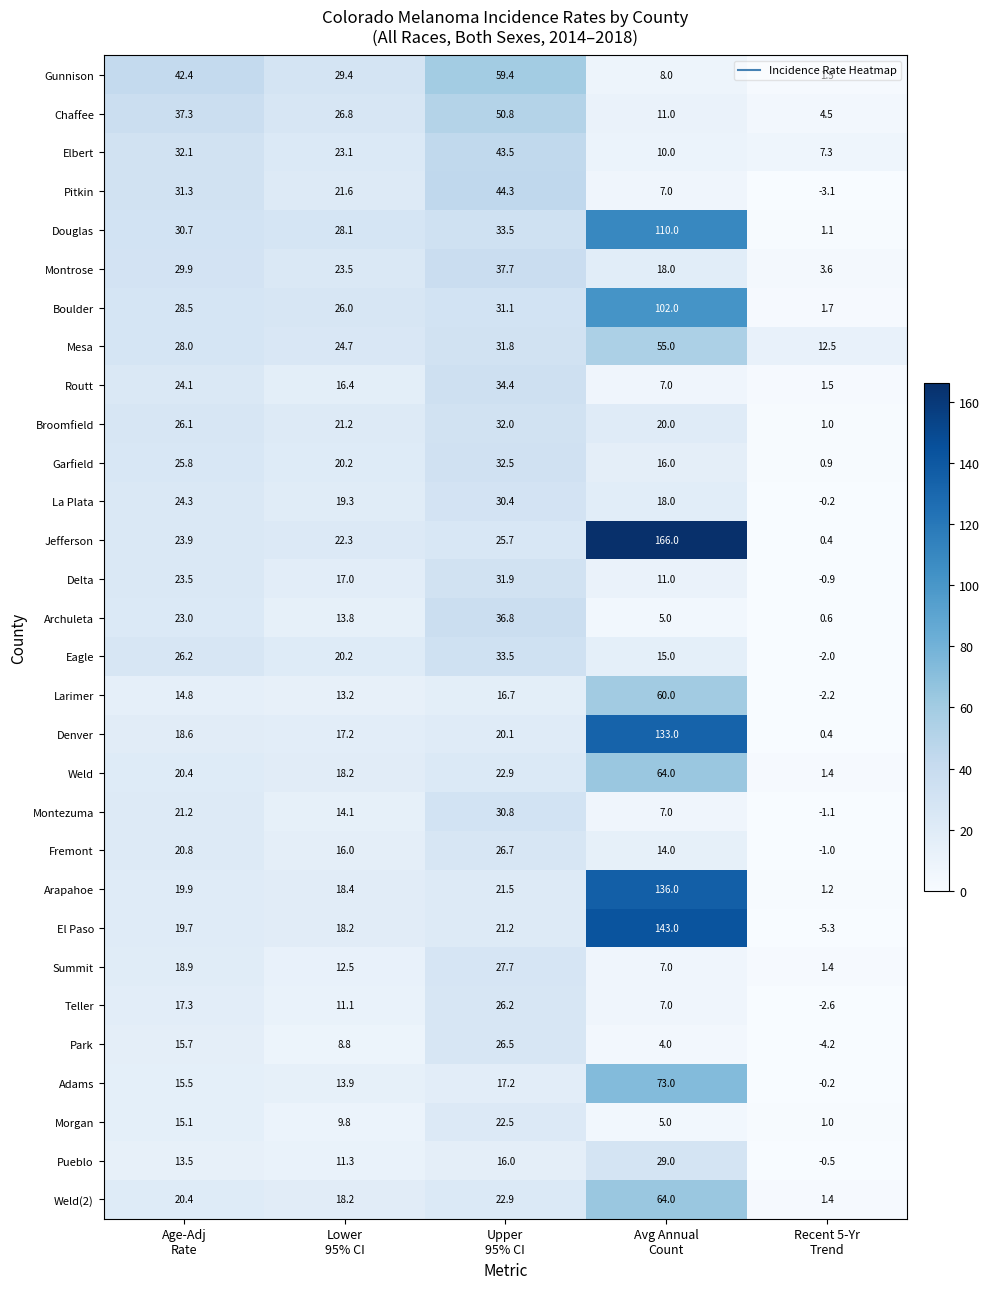

What is the average value of the Summit series?

13.5